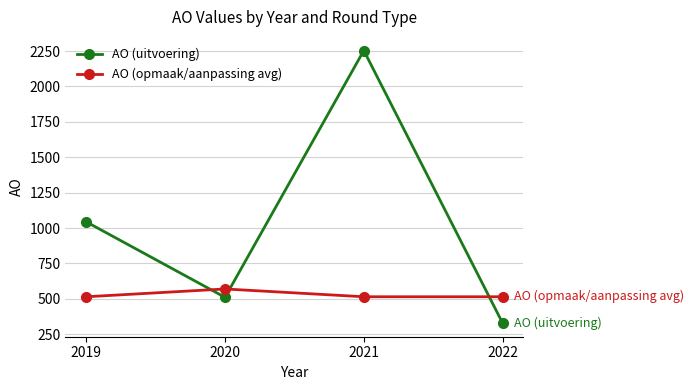

Does the chart have visible grid lines?

Yes